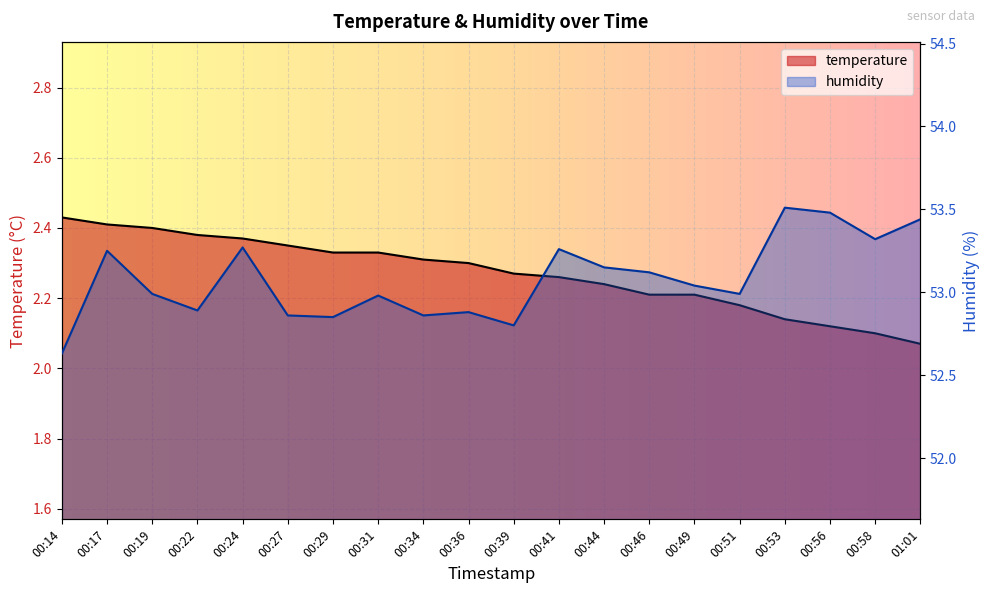

Is it true that humidity equals 53.1 at 00:44?

True